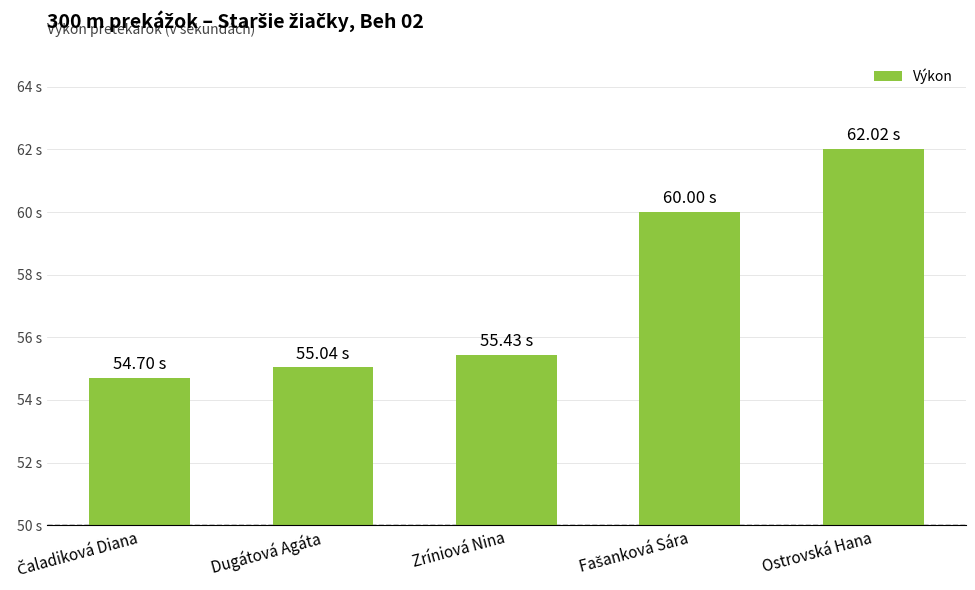

Rank the categories by value from lowest to highest.

Čaladiková Diana, Dugátová Agáta, Zríniová Nina, Fašanková Sára, Ostrovská Hana